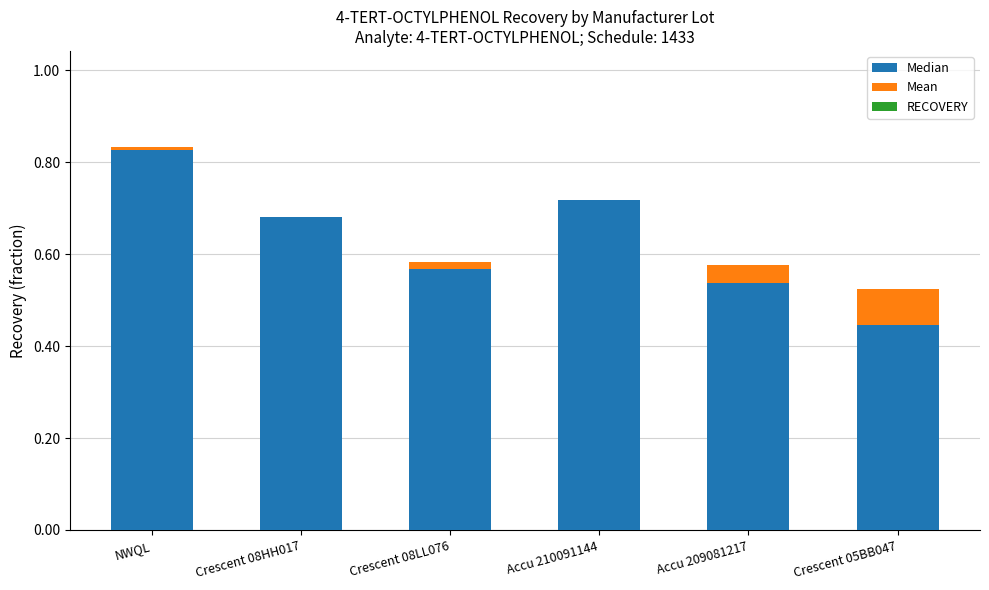

Is it true that Median equals 0.3 at Crescent 05BB047?

False